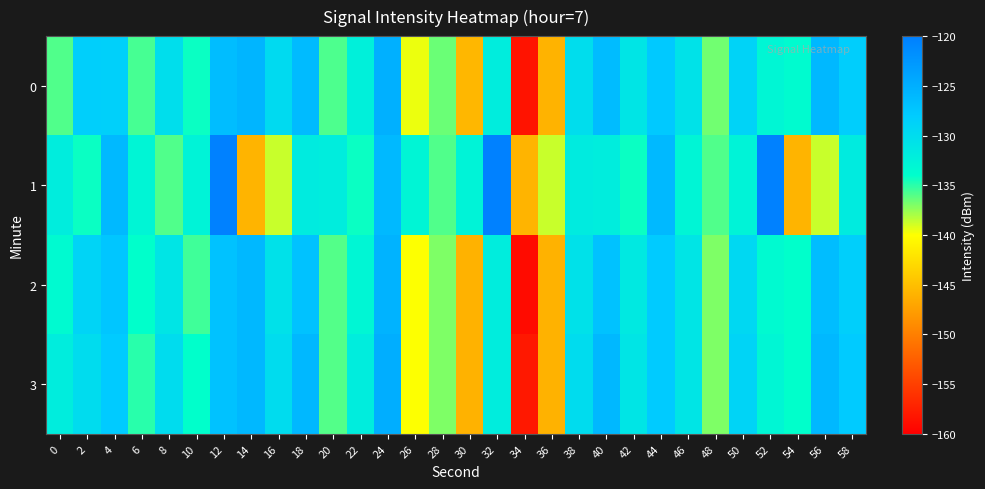

Which label corresponds to the largest value in the chart?

12